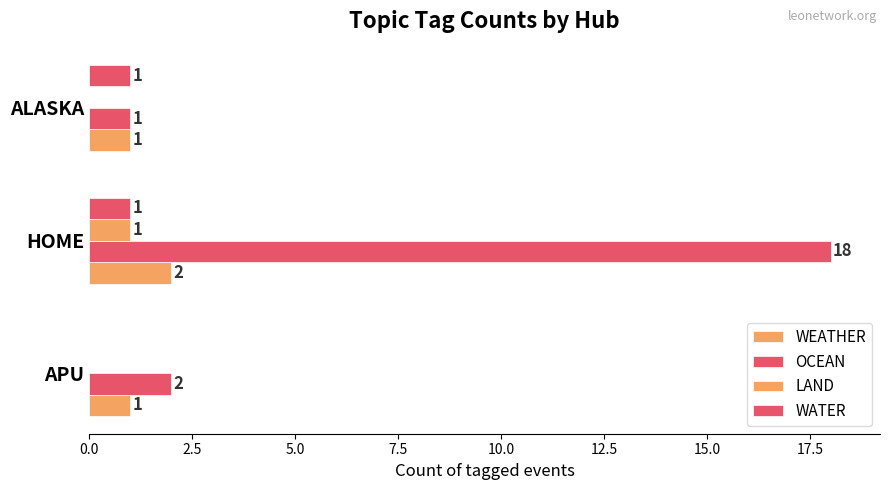

Which series has the largest total across all categories?

OCEAN